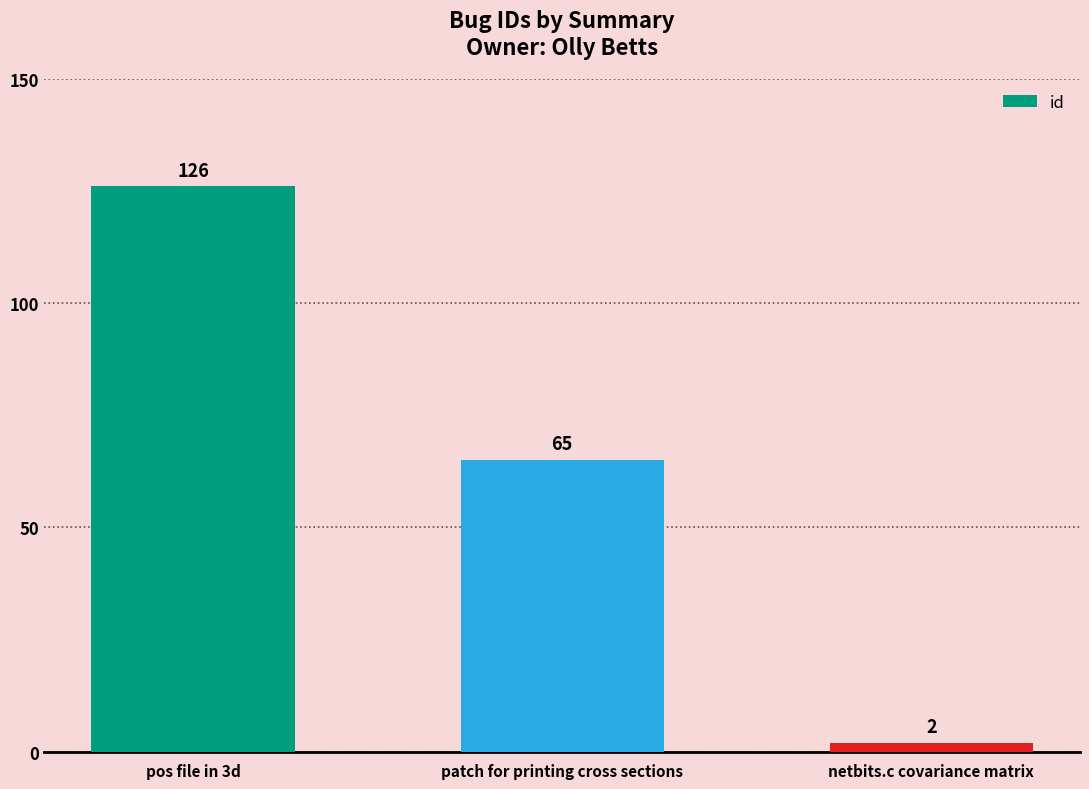

What is the average value?

64